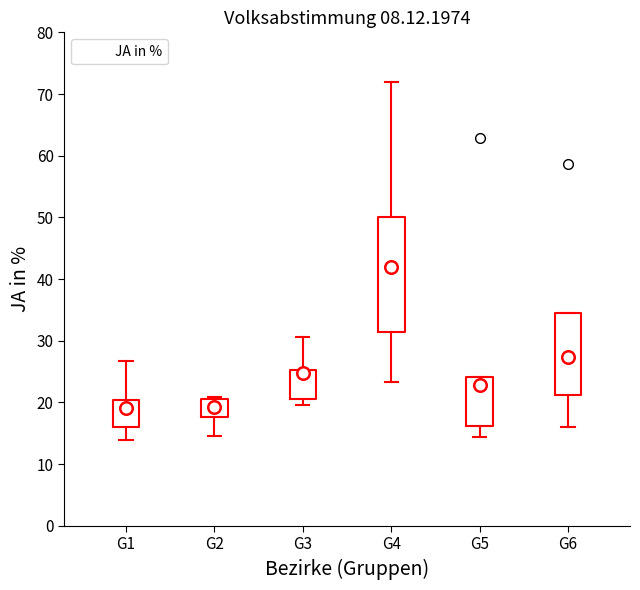

Reading left to right, transcribe this box plot: for each box, give where its median line is, the range the box spans, and where its two whiskers end, as read against the y-axis. The values are not printed on the chart, so give them approximately, as read against the axis.

G1: median 19, box 16 to 20, whiskers 14 to 27
G2: median 19, box 18 to 21, whiskers 15 to 21 (just above the box's upper edge)
G3: median 25 (just below the box's upper edge), box 21 to 25, whiskers 20 to 31
G4: median 42, box 31 to 50, whiskers 23 to 72
G5: median 23, box 16 to 24, whiskers 14 to 24
G6: median 27, box 21 to 35, whiskers 16 to 35